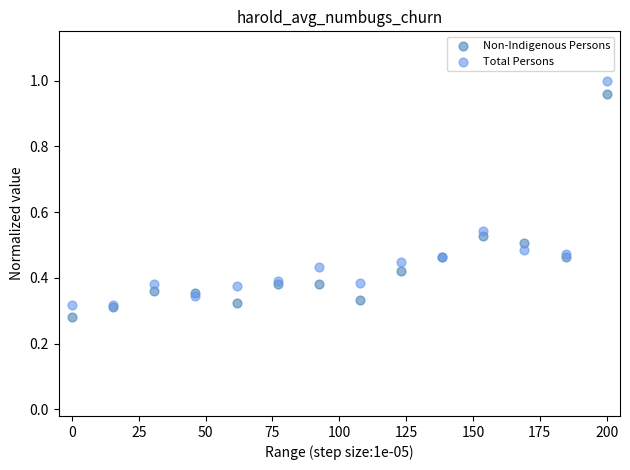

Which series has the largest Y range (max minus min)?

Total Persons